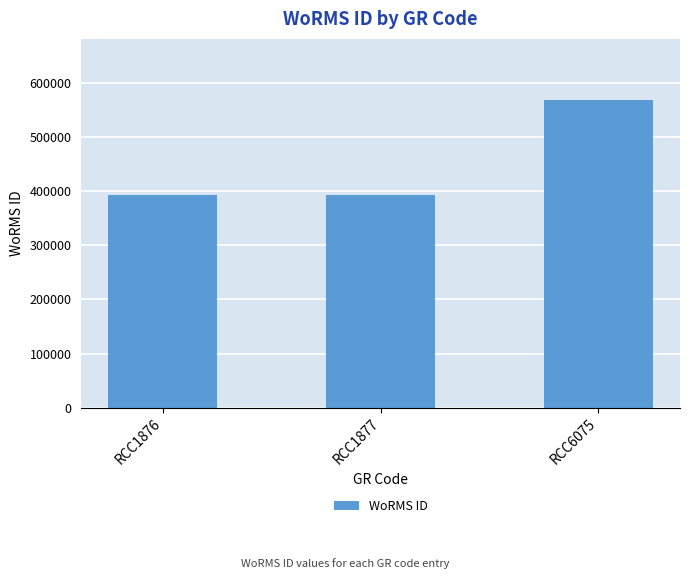

Approximately how many times larger is the value at RCC1876 compared to RCC6075?

0.7